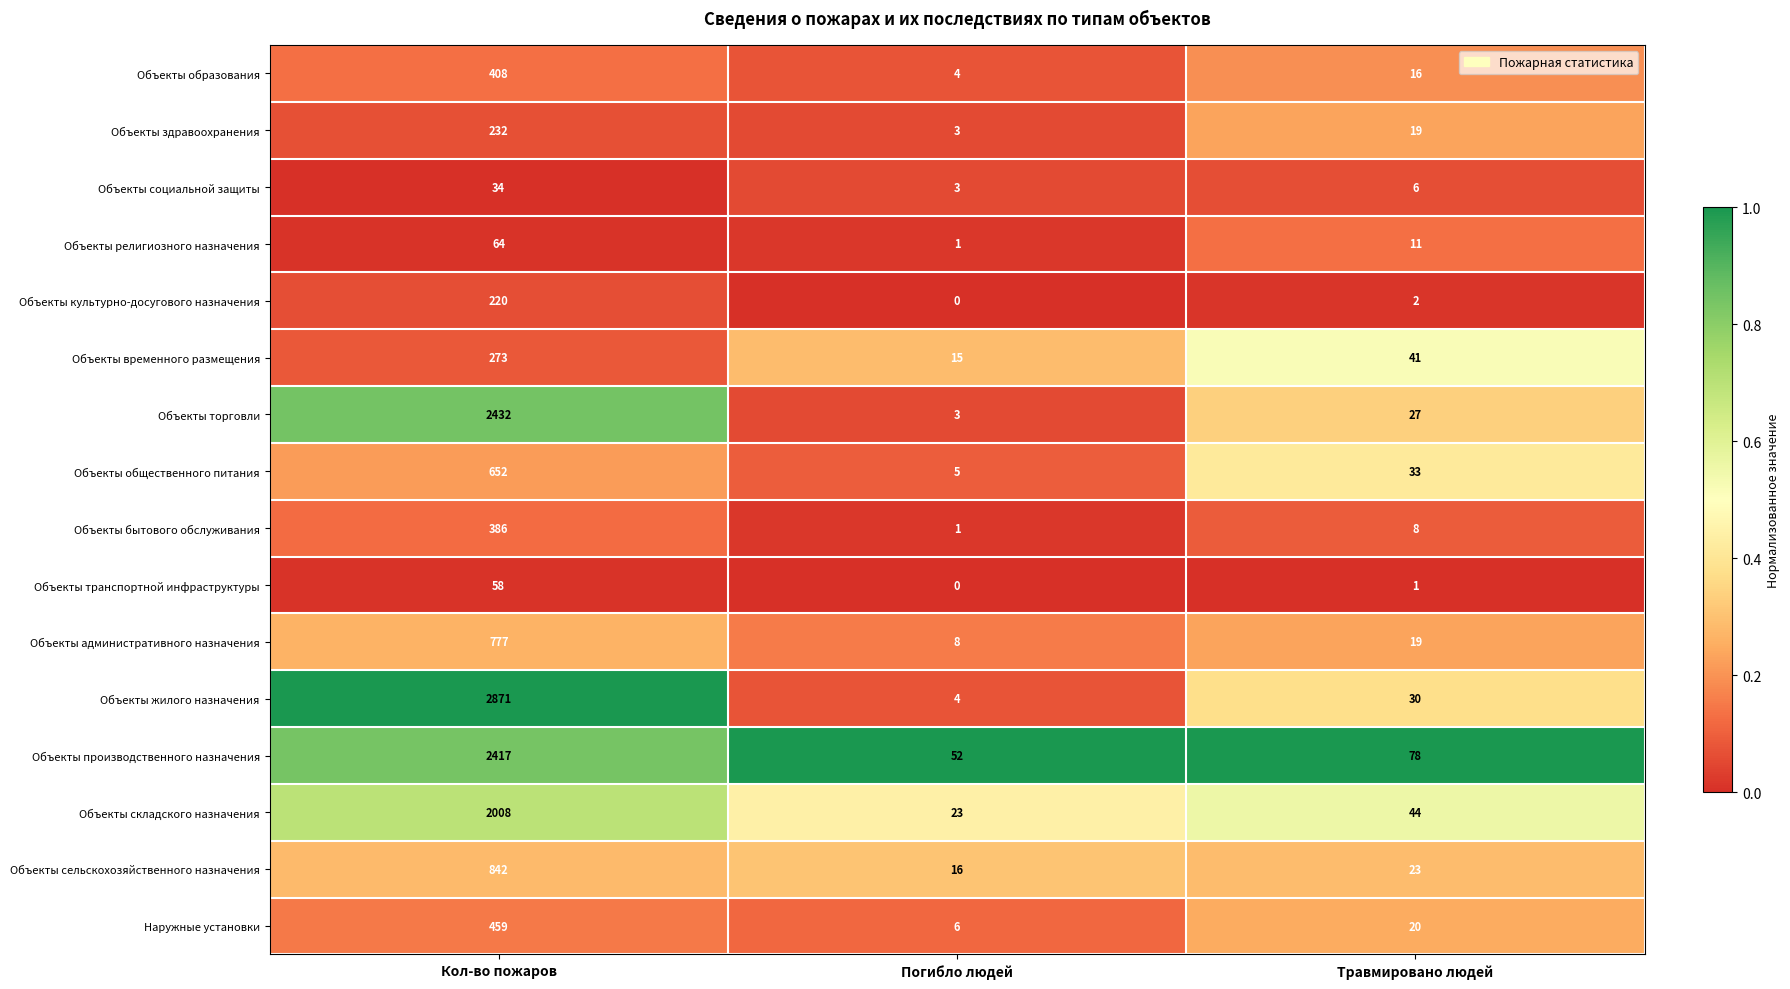

What is the difference between the highest and lowest values at Погибло людей?

52